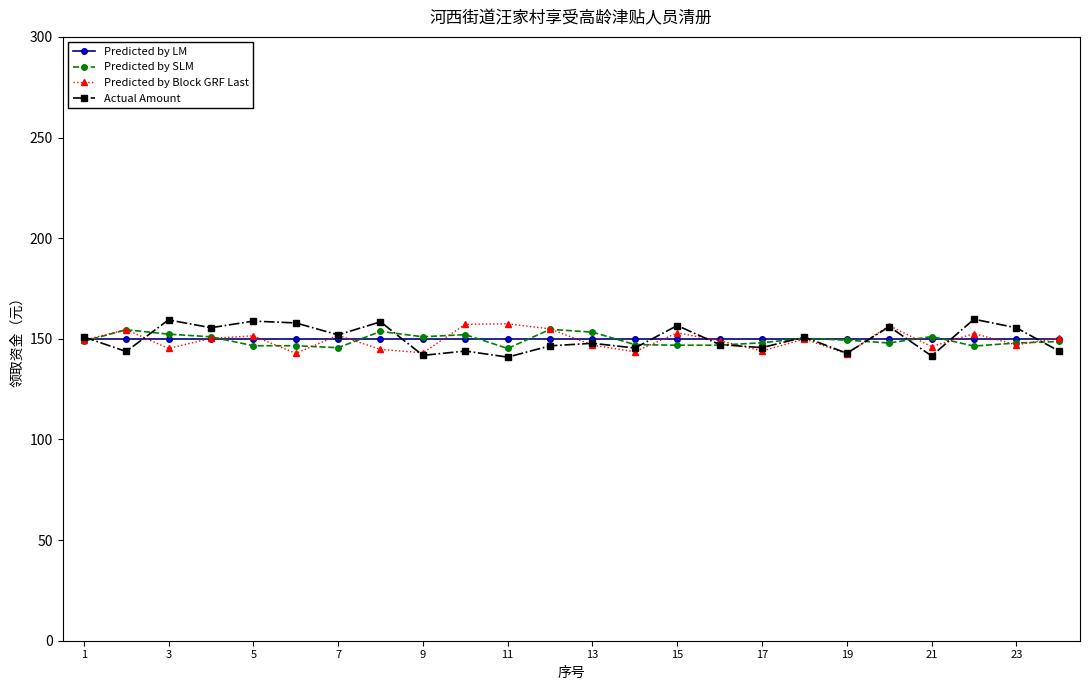

How many lines are shown in the chart?

4